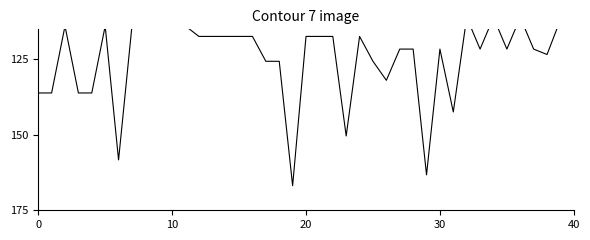

How many values exceed 121?

20